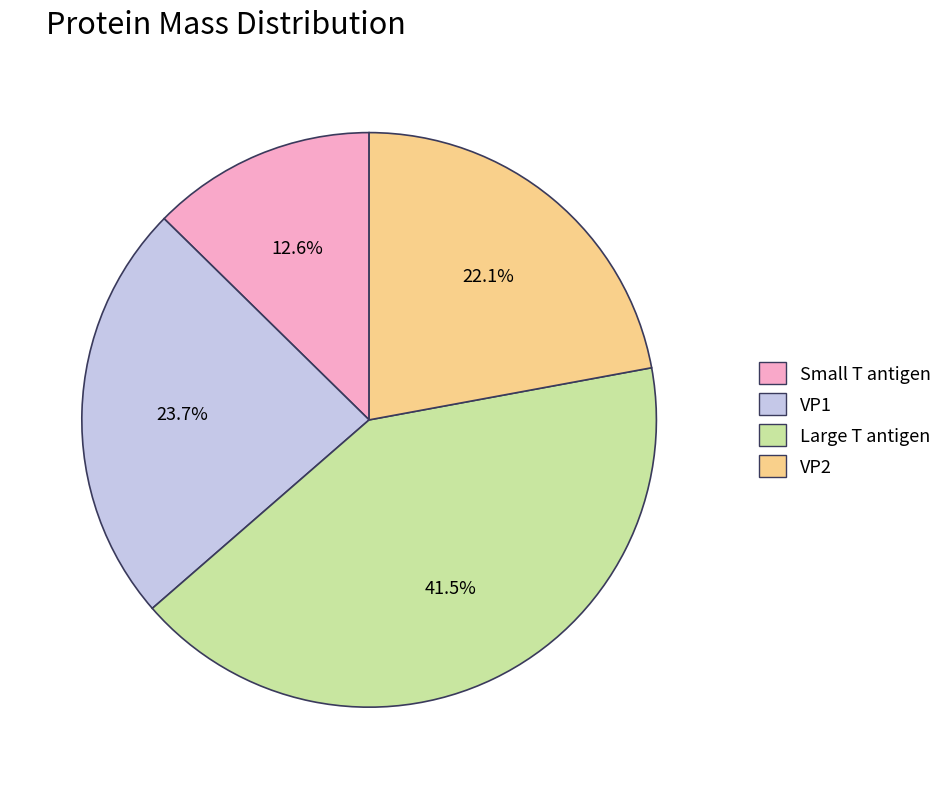

Is there a majority slice in this chart?

No